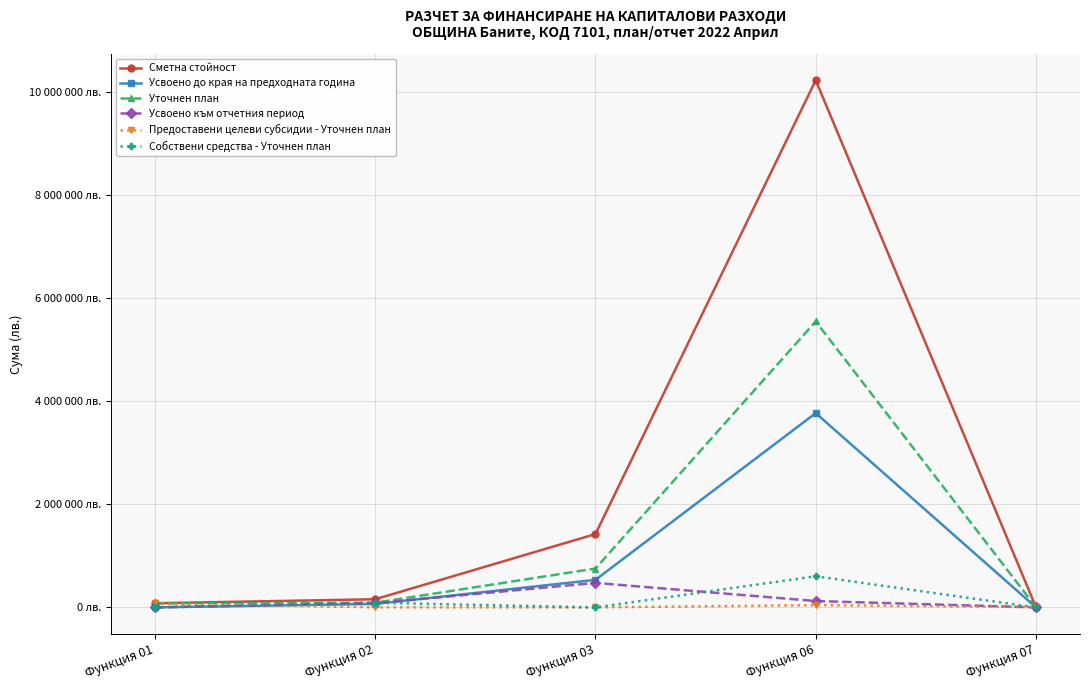

At which category is the sum across all series the highest?

Функция 06